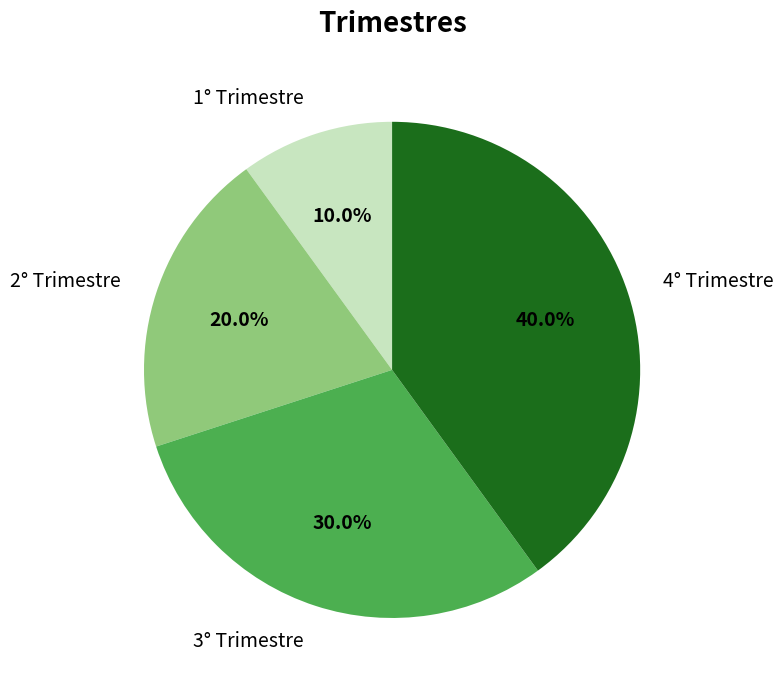

To the nearest percent, what is the difference between the largest and smallest slice percentages?

30%